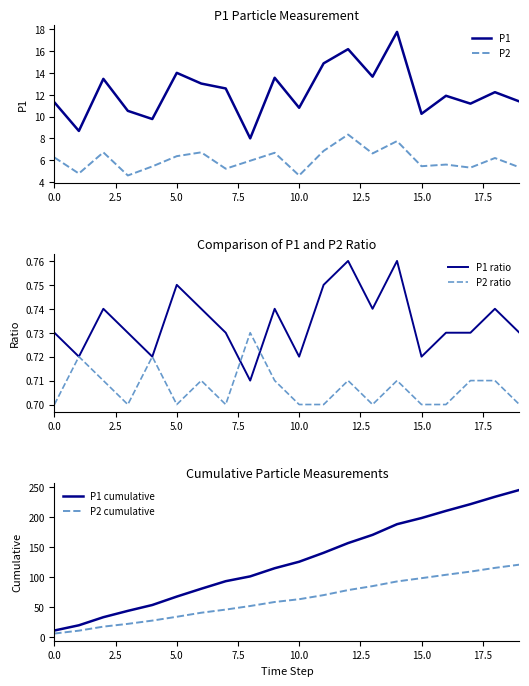

Is it true that P1 cumulative equals 210.2 at 16?

True